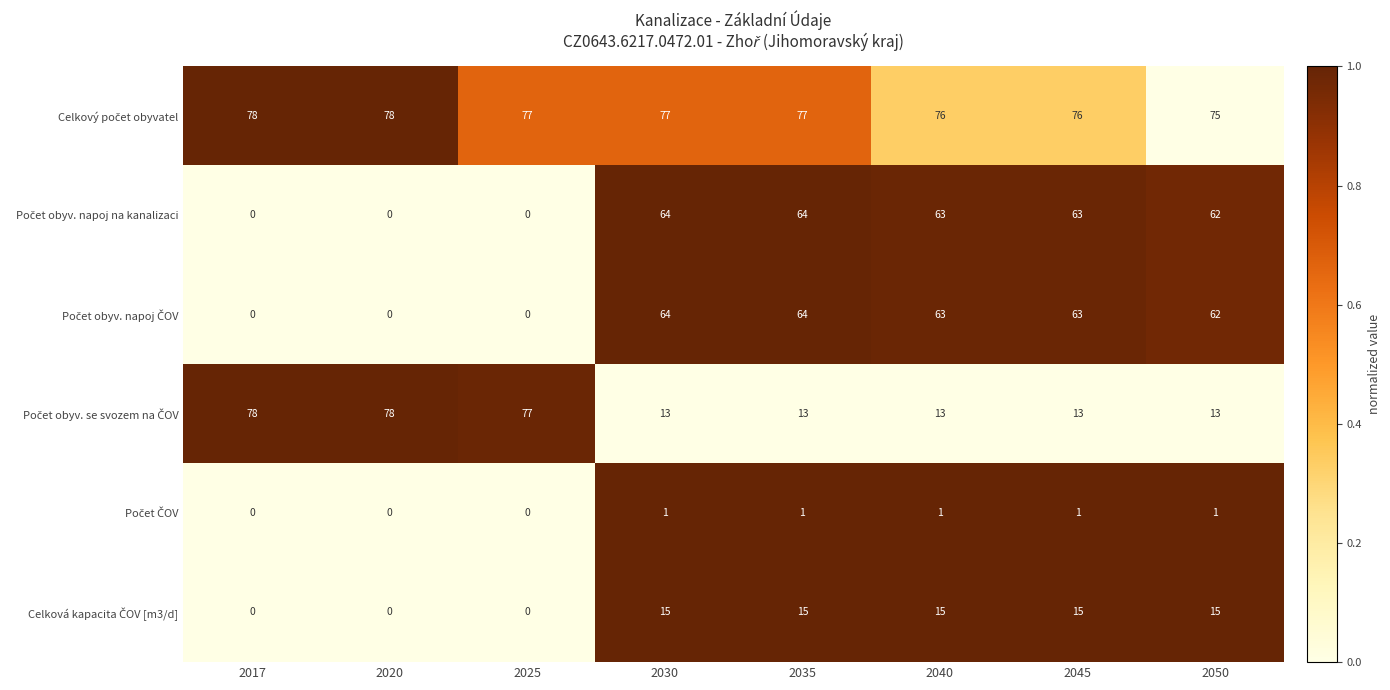

What is the total value across all series at 2017?

156